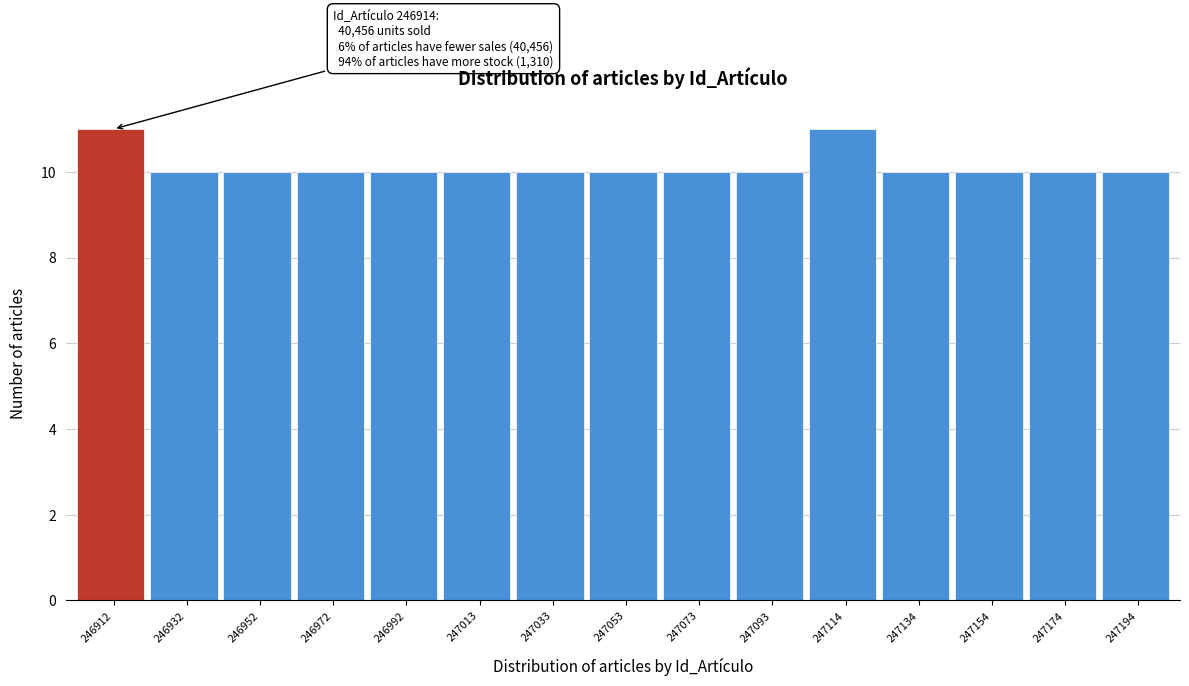

Reading left to right, what are all the values shown in this chart?

11	10	10	10	10	10	10	10	10	10	11	10	10	10	10